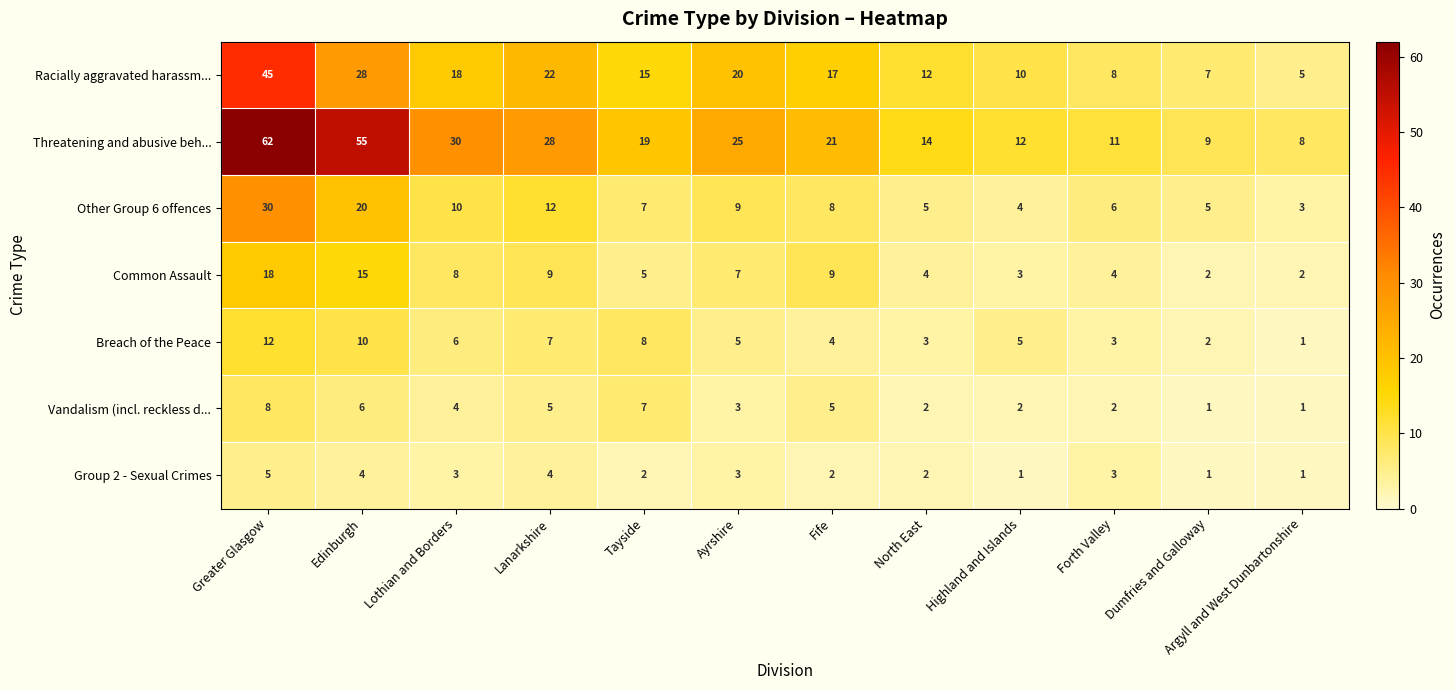

Which series has the widest spread of values?

Threatening and abusive beh...